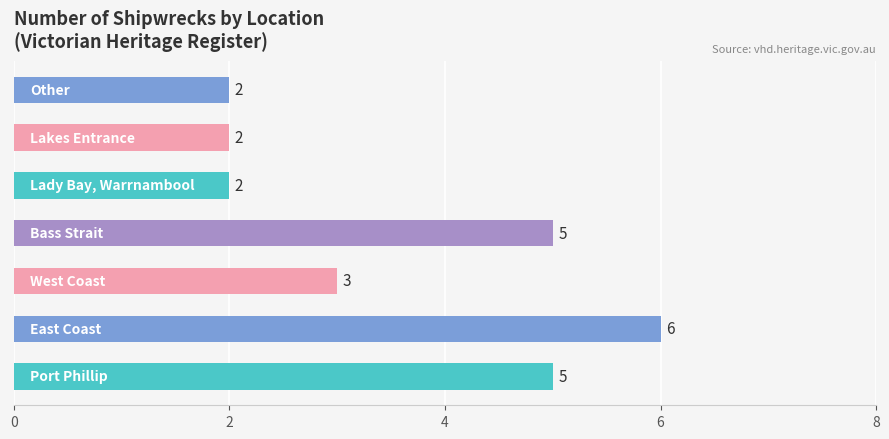

Read the value at Port Phillip.

5